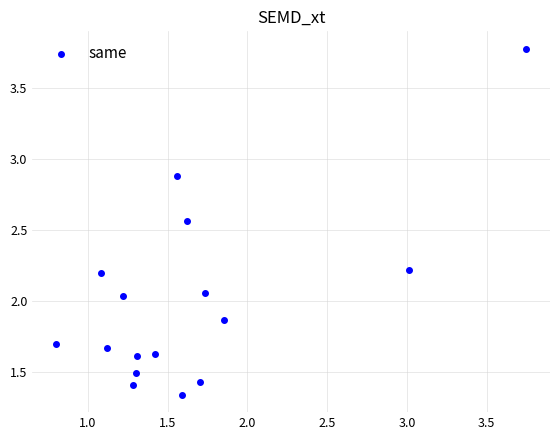

What is the range of Y values (max minus min)?

2.4